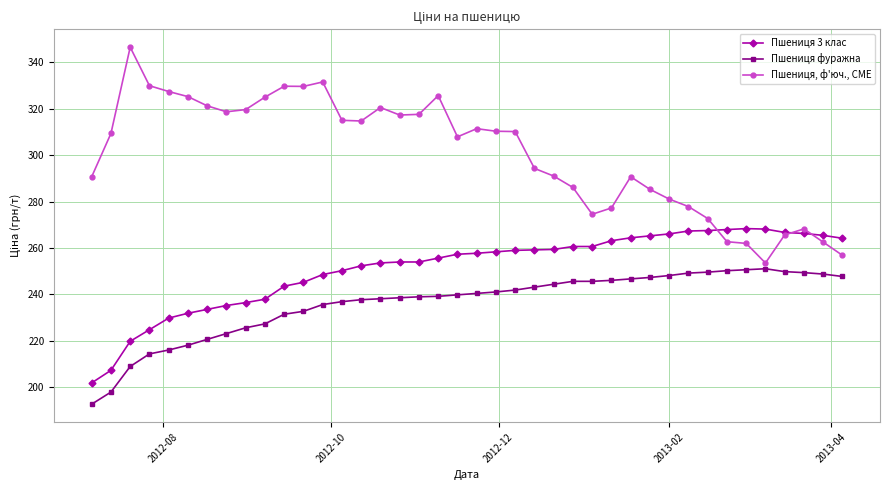

How many categories are shown in the chart?

40